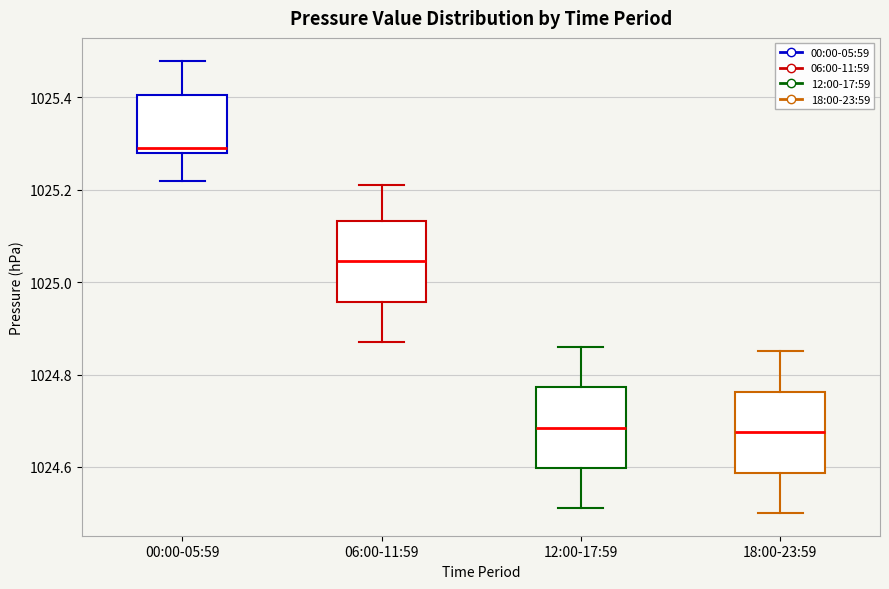

Reading left to right, read every box against the y-axis: the position of its median line, the range the box covers, and the ends of its whiskers. The values are not printed on the chart, so give them approximately, as read against the axis.

00:00-05:59: median 1025.30, box 1025.28 to 1025.40, whiskers 1025.22 to 1025.48
06:00-11:59: median 1025.04, box 1024.96 to 1025.14, whiskers 1024.88 to 1025.22
12:00-17:59: median 1024.68, box 1024.60 to 1024.78, whiskers 1024.52 to 1024.86
18:00-23:59: median 1024.68, box 1024.58 to 1024.76, whiskers 1024.50 to 1024.86